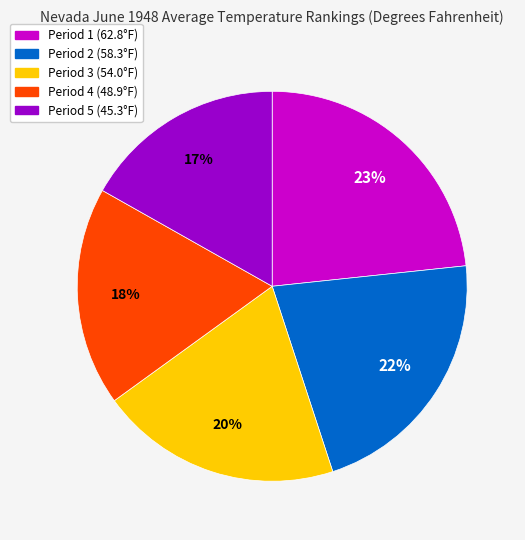

To the nearest percent, what portion does Period 4 represent?

18%